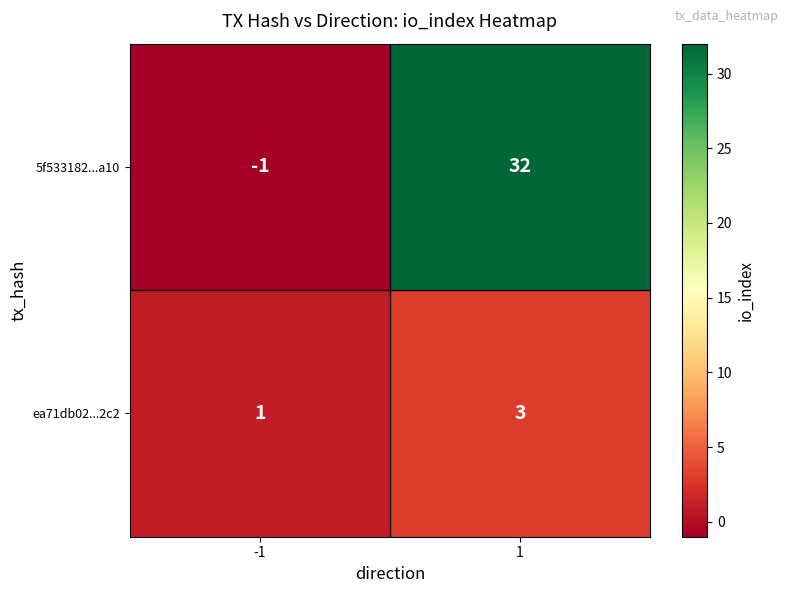

What is the maximum value shown in the chart?

32